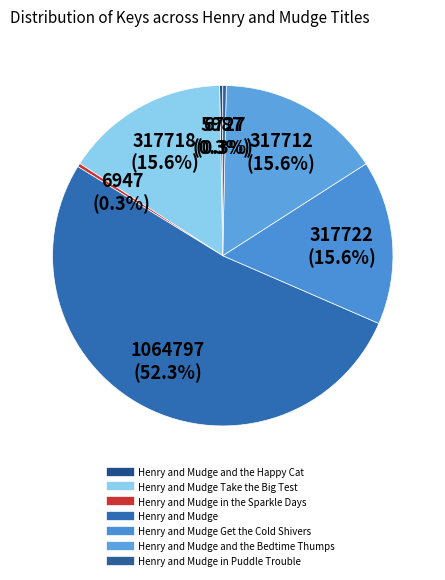

Which slice represents more than half of the pie?

Henry and Mudge